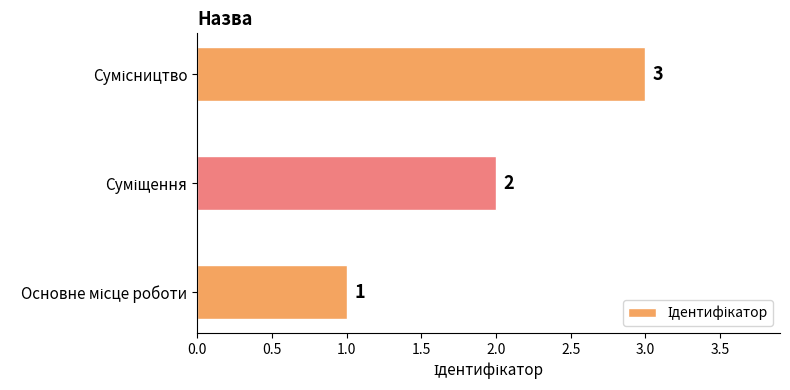

Count the values in the range 1 to 3.

3